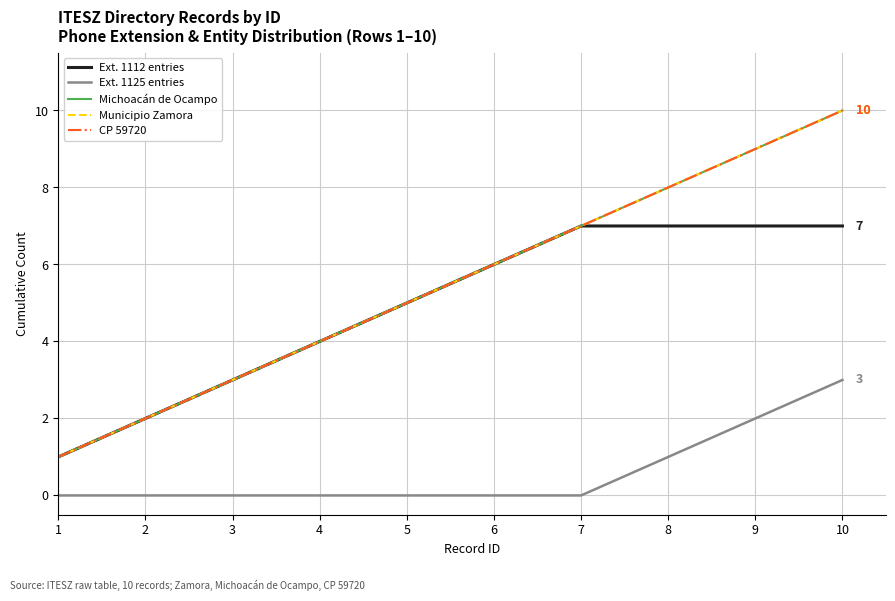

Which series has the widest spread of values?

Michoacán de Ocampo